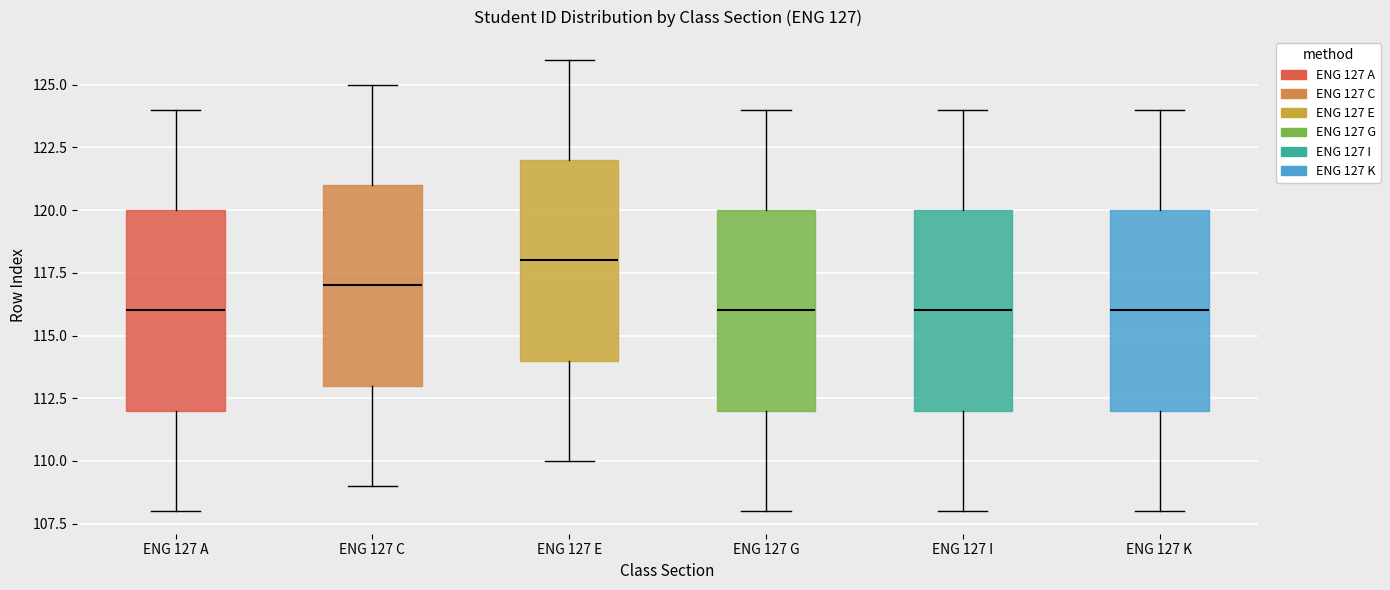

Which box's median line is the highest?

ENG 127 E